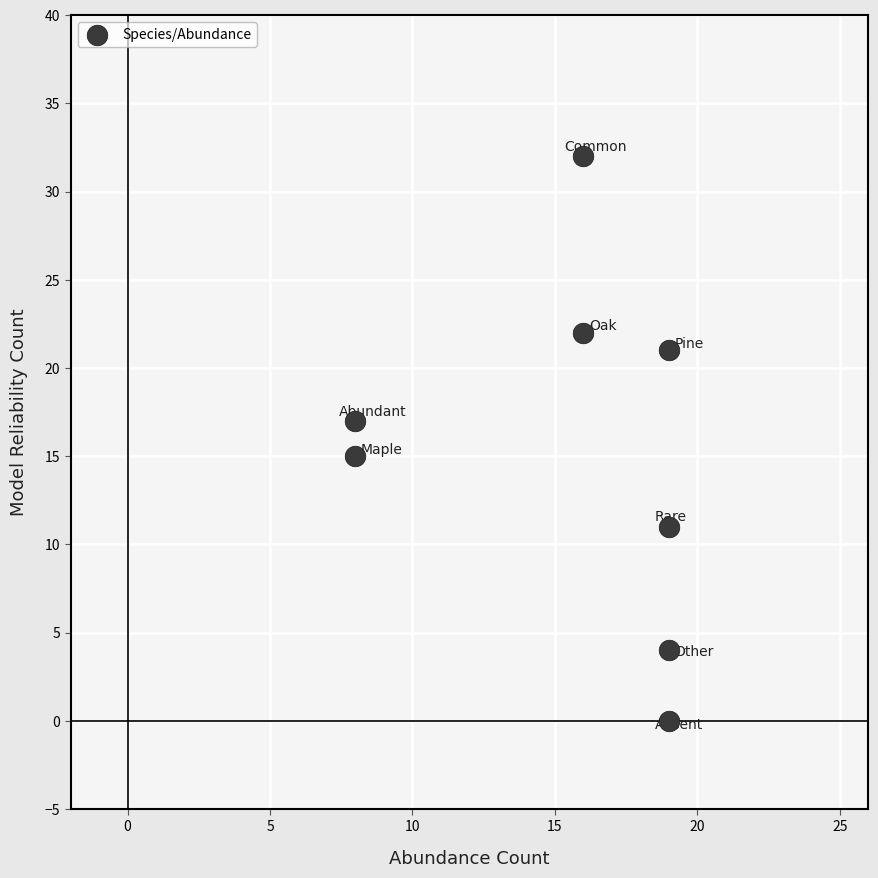

What is the average Y value?

15